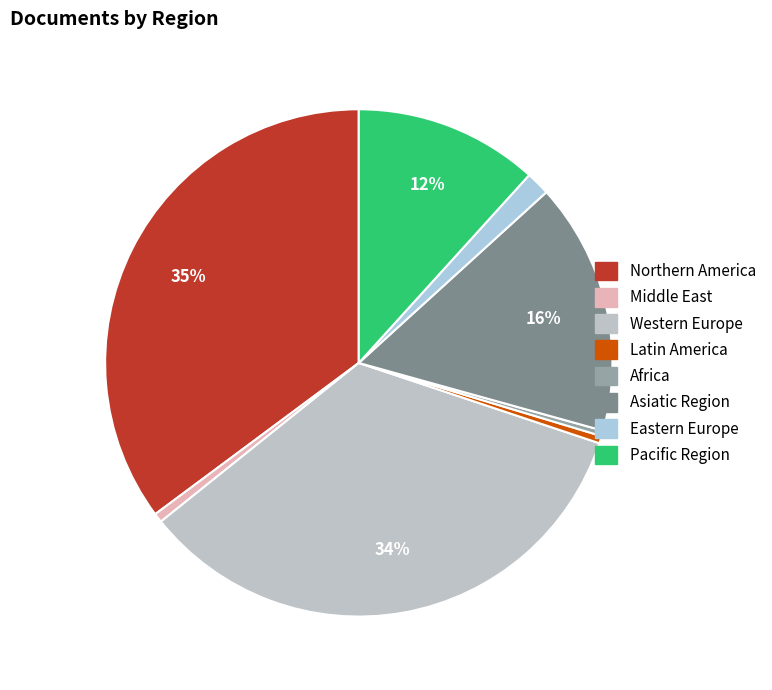

To the nearest percent, what is the average slice percentage?

12%